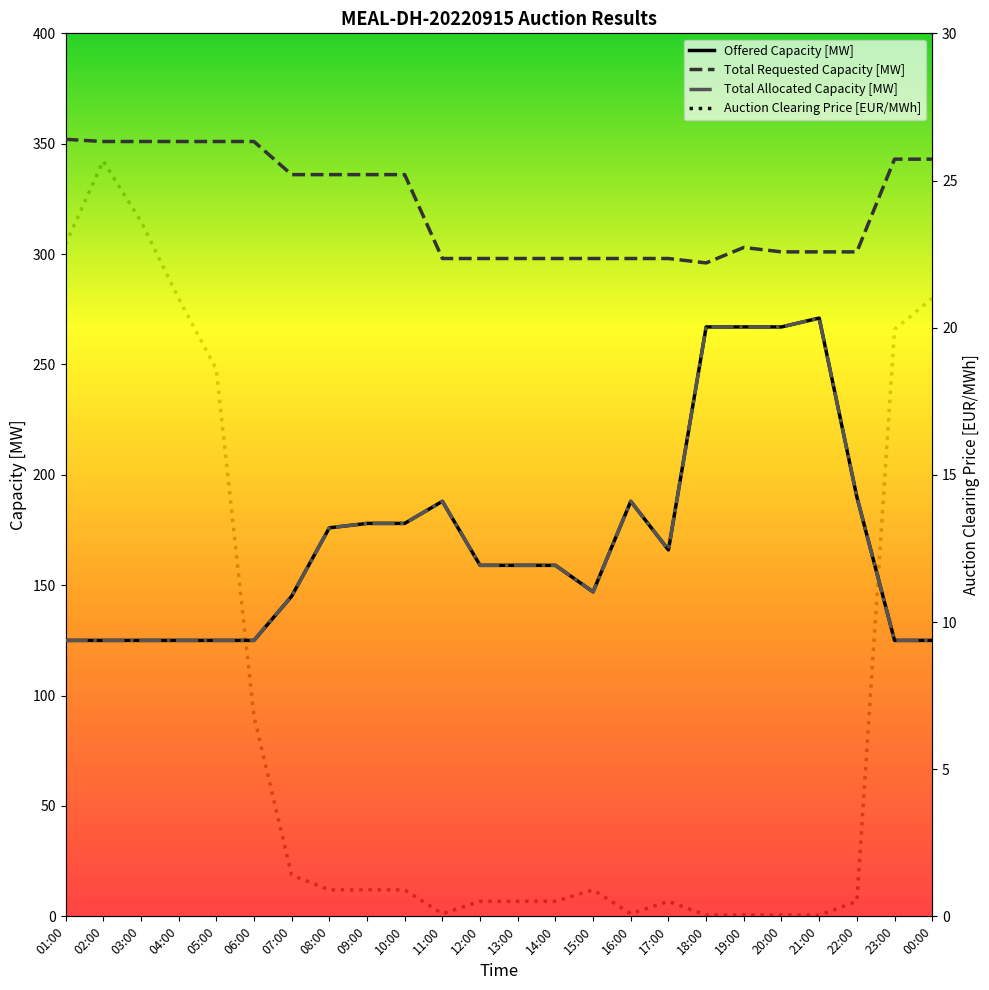

Which series has the widest spread of values?

Offered Capacity [MW]